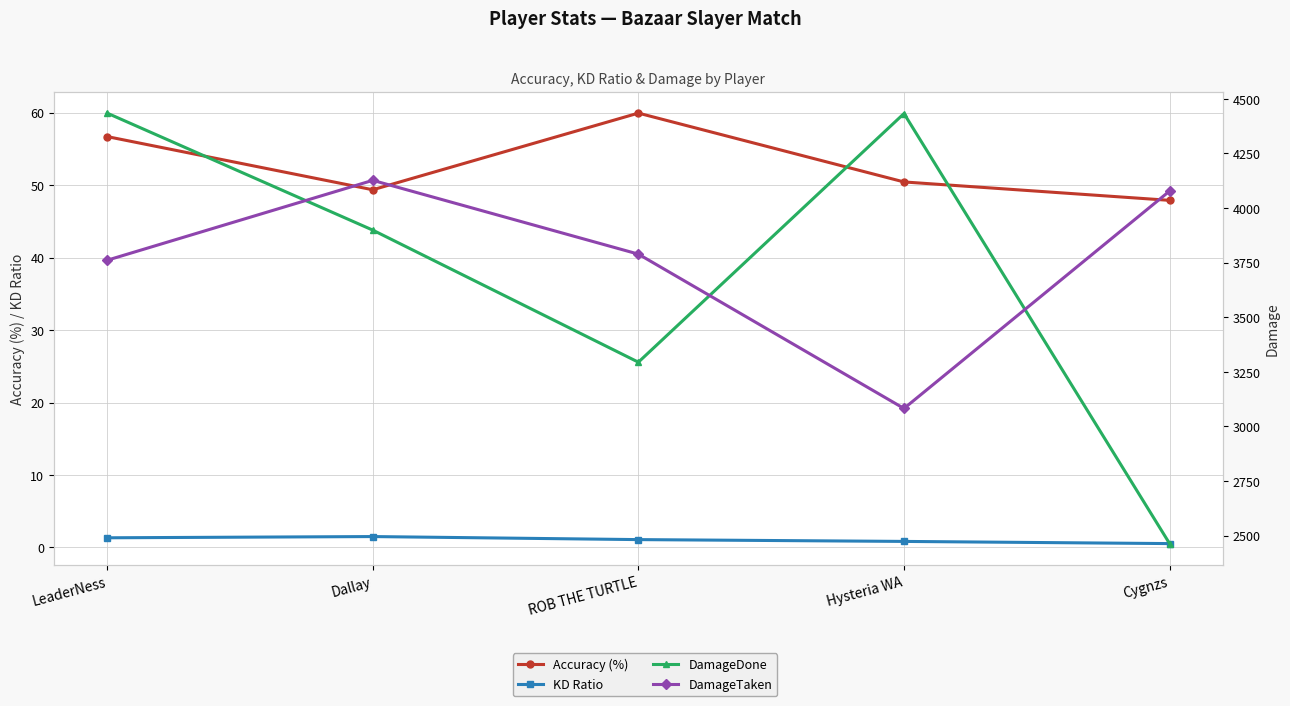

How many lines are shown in the chart?

4